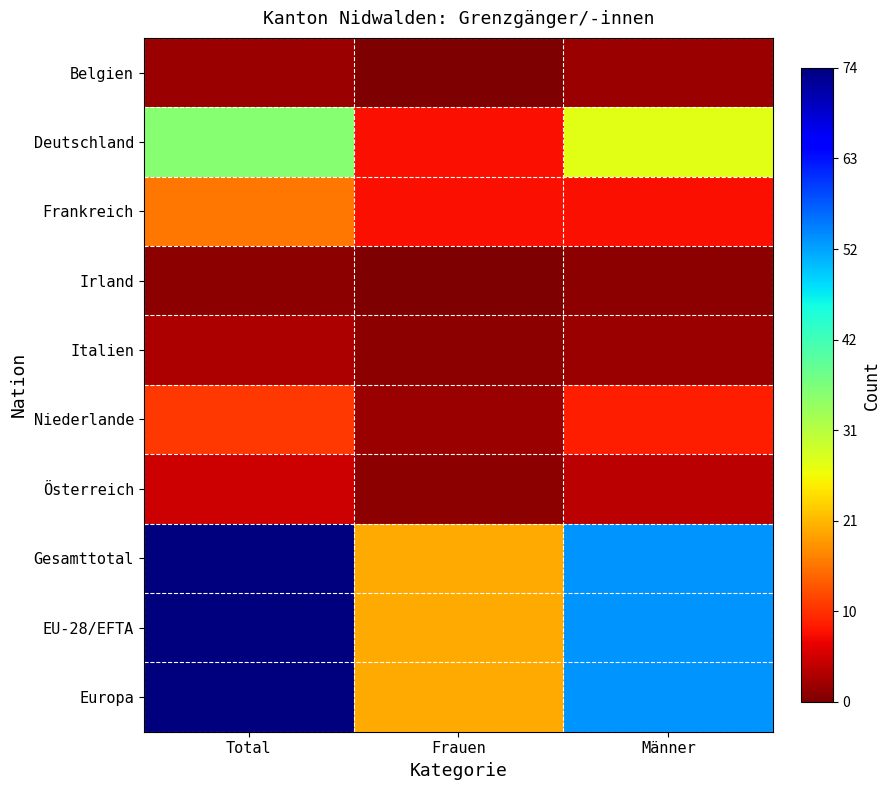

Reading left to right, list all the values displayed in this chart.

Belgien: Total=2	Frauen=0	Männer=2
Deutschland: Total=36	Frauen=8	Männer=28
Frankreich: Total=16	Frauen=8	Männer=8
Irland: Total=1	Frauen=0	Männer=1
Italien: Total=3	Frauen=1	Männer=2
Niederlande: Total=11	Frauen=2	Männer=9
Österreich: Total=5	Frauen=1	Männer=4
Gesamttotal: Total=74	Frauen=20	Männer=54
EU-28/EFTA: Total=74	Frauen=20	Männer=54
Europa: Total=74	Frauen=20	Männer=54